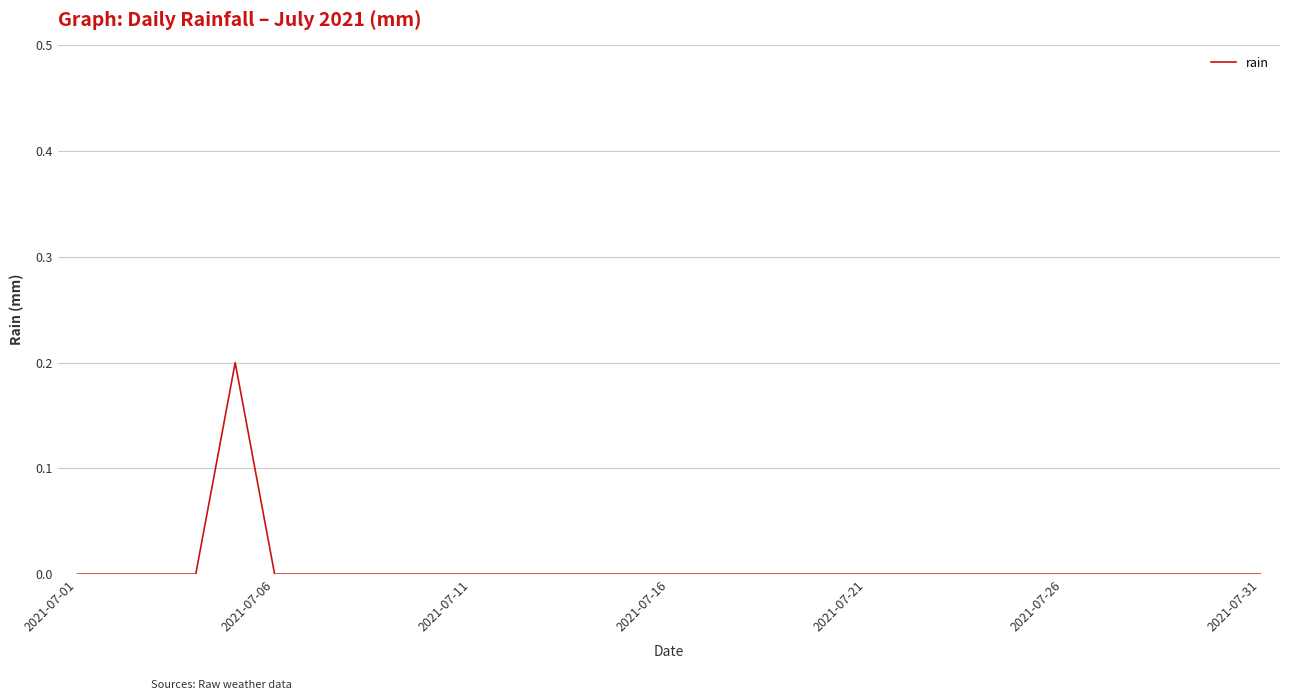

Is it true that the value at 2021-07-31 is -0.1?

False